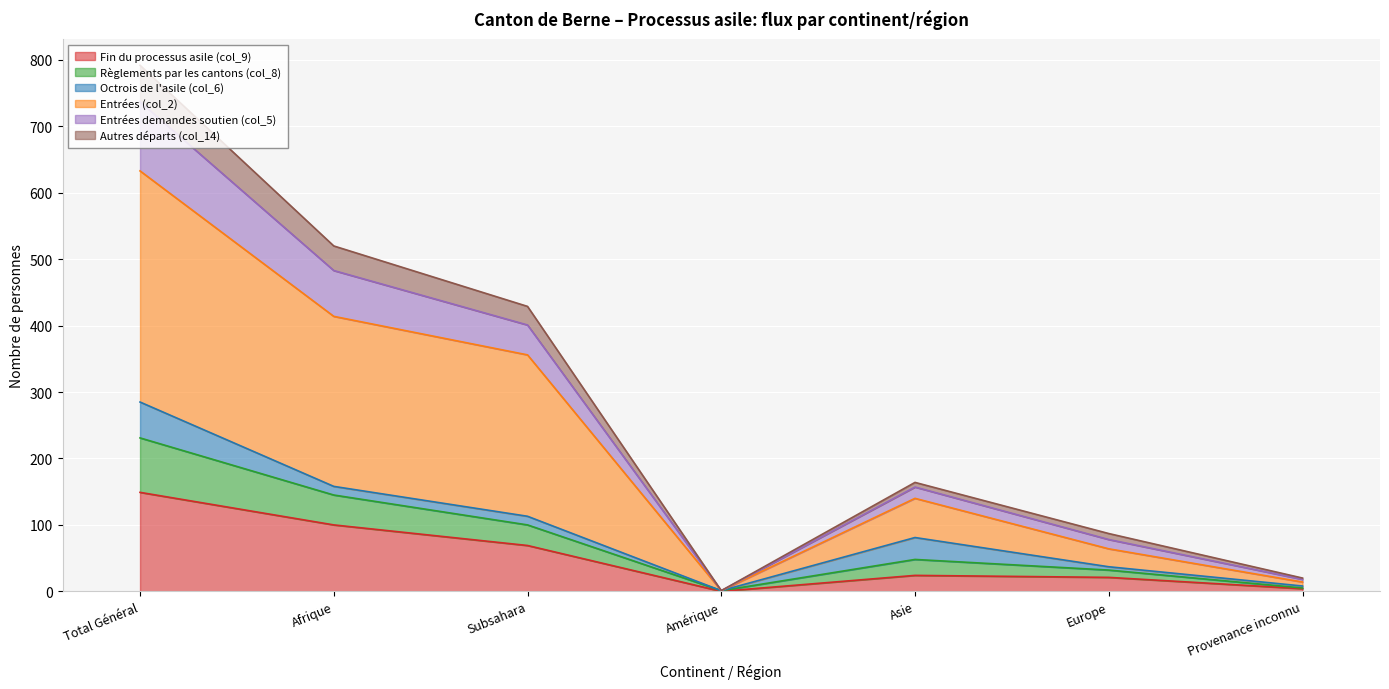

Which category has the highest value in the Fin du processus asile (col_9) series?

Total Général